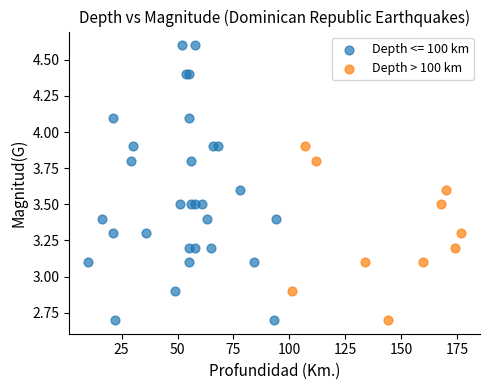

Which series contains the highest Y value?

Depth <= 100 km